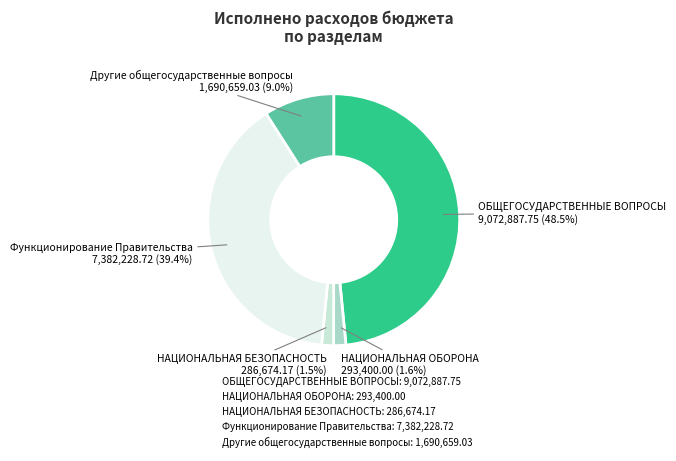

Is there a majority slice in this chart?

No